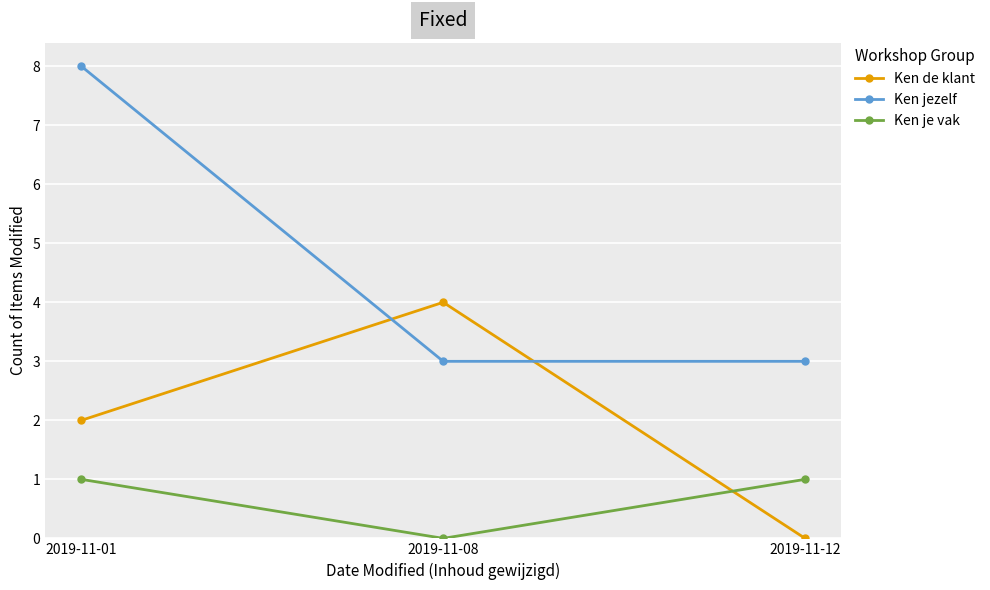

At which category is the sum across all series the highest?

2019-11-01